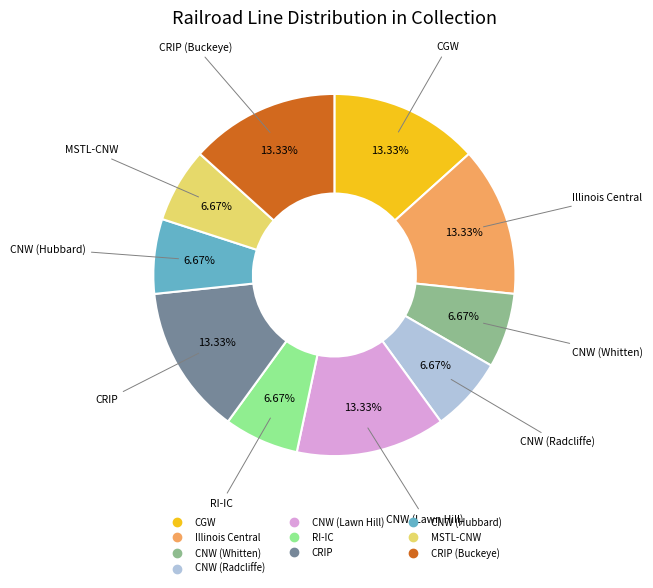

How many segments does this pie chart have?

10